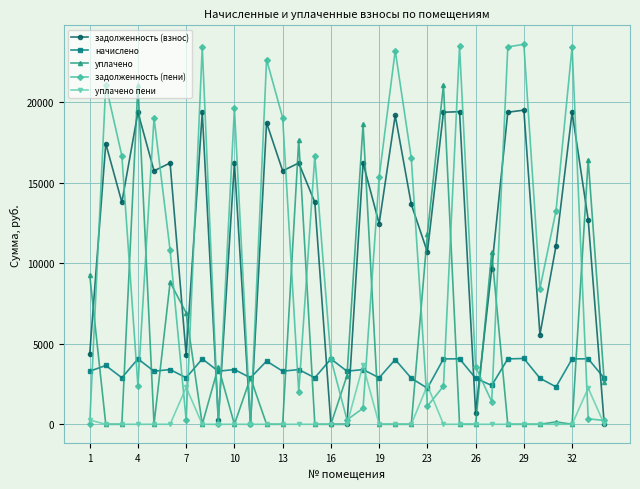

Which series has the widest spread of values?

задолженность (пени)